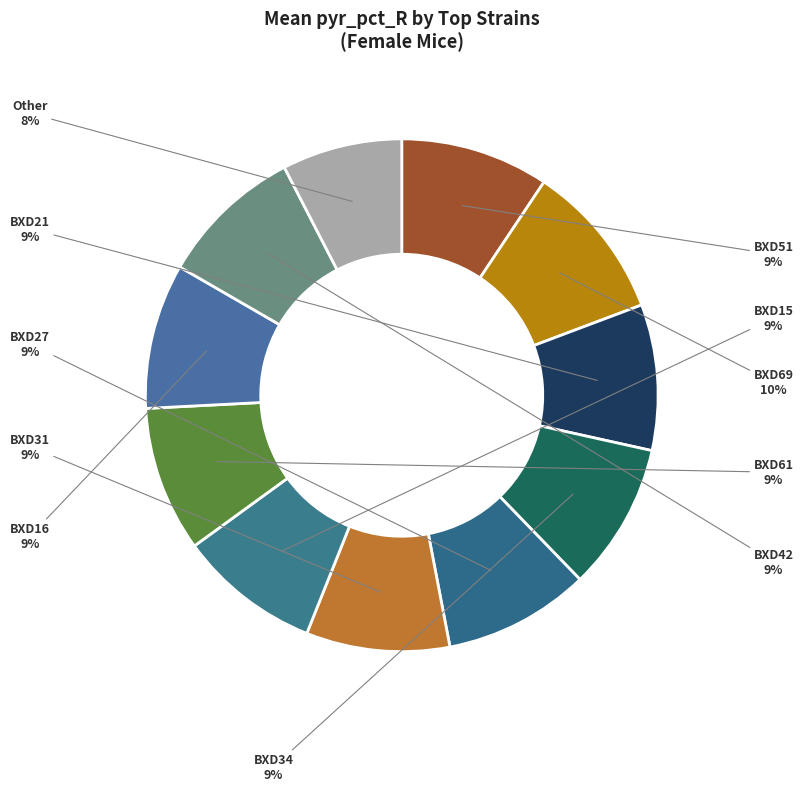

The BXD31 slice represents 1% of the pie. True or false?

False